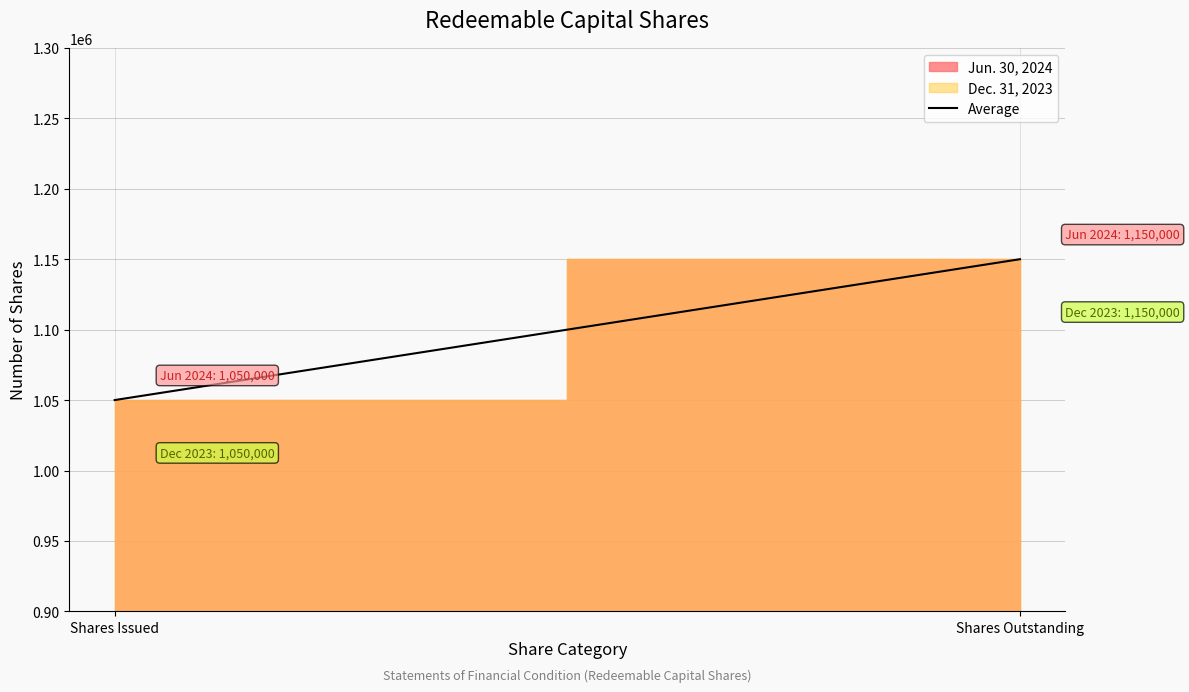

True or false: the data shows 384799 at Shares Outstanding.

False